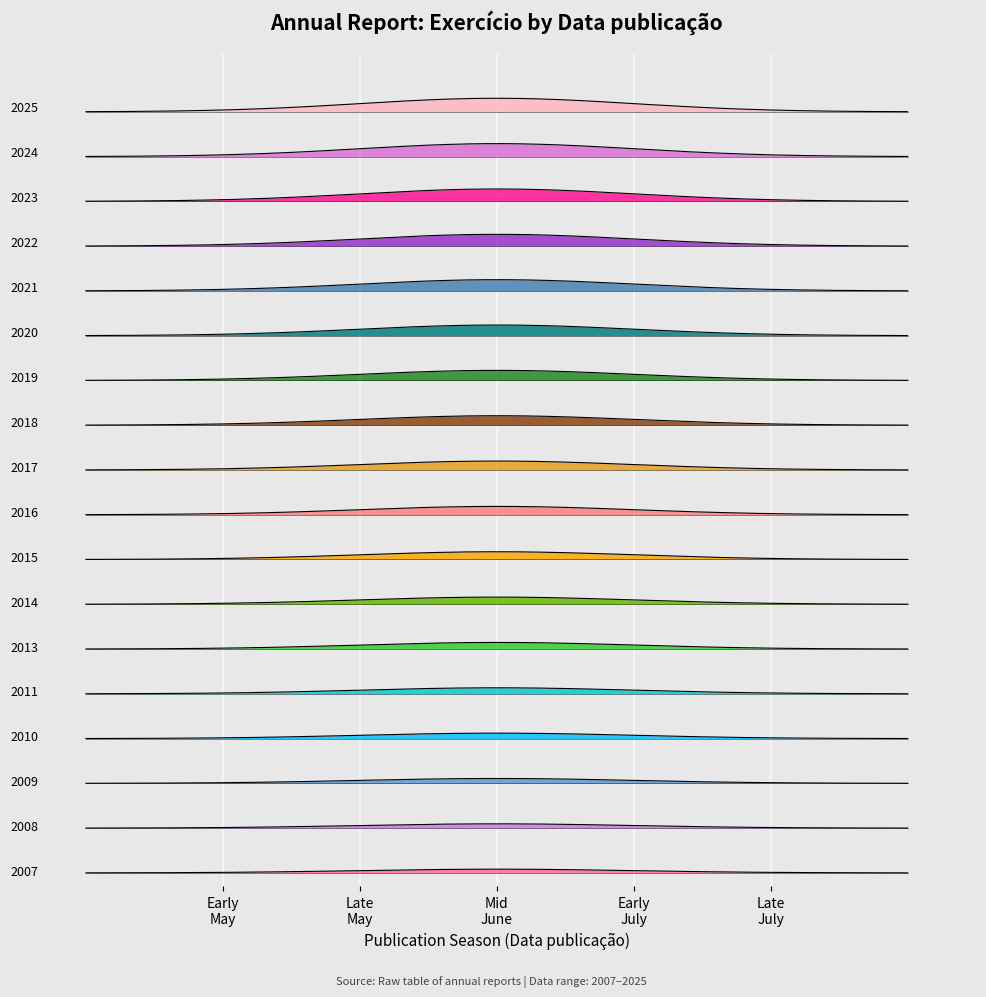

Does the chart have visible grid lines?

No